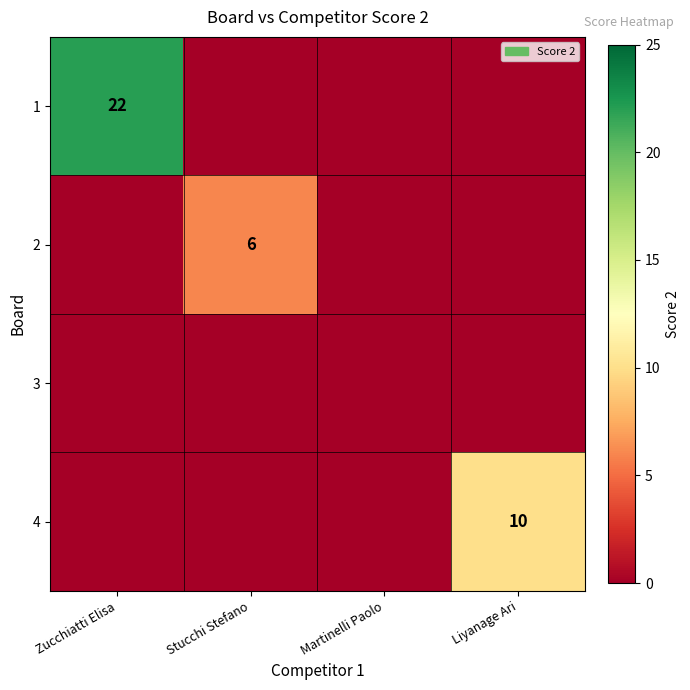

The 2 series shows 6 at Stucchi Stefano. True or false?

True